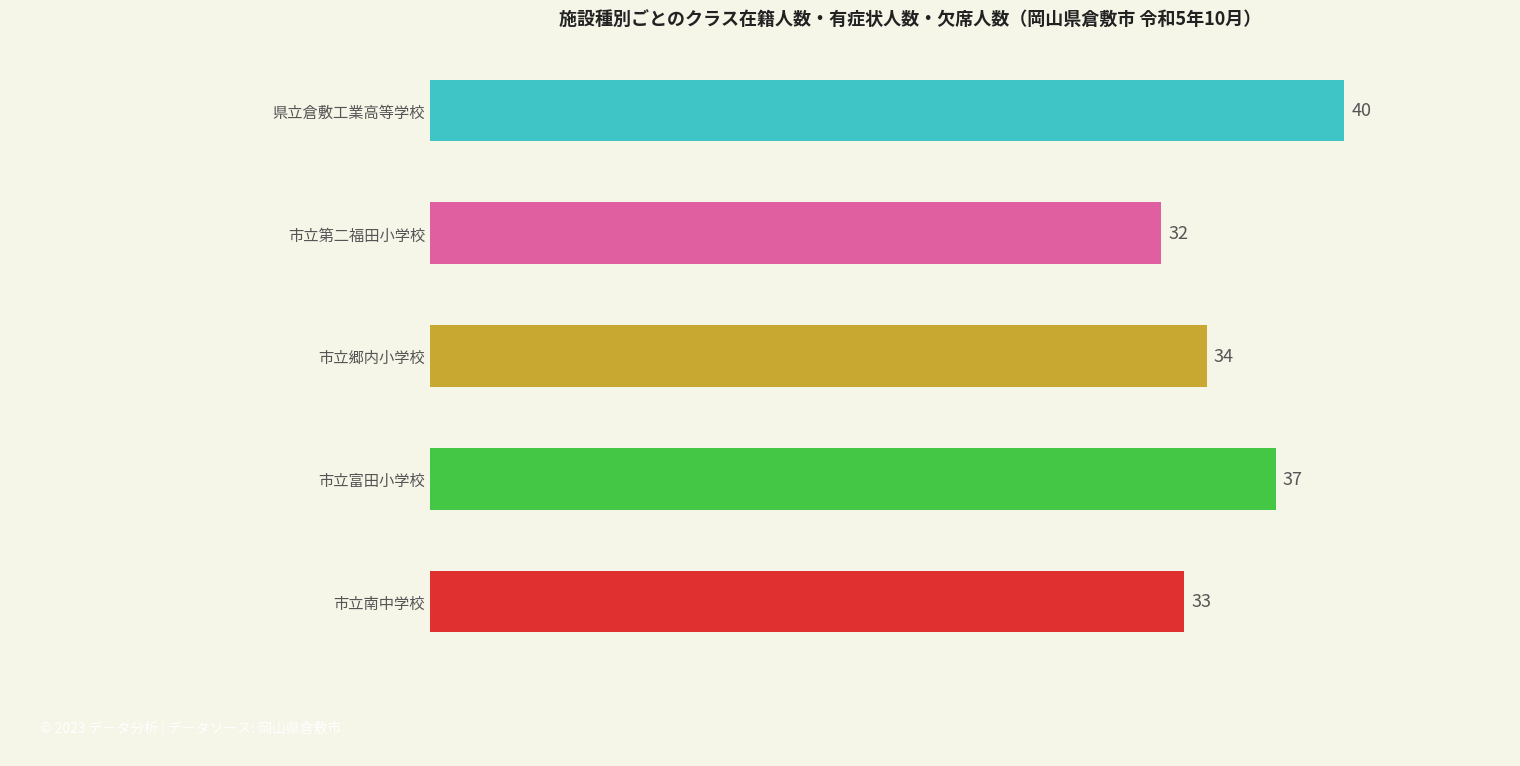

What is the average value?

35